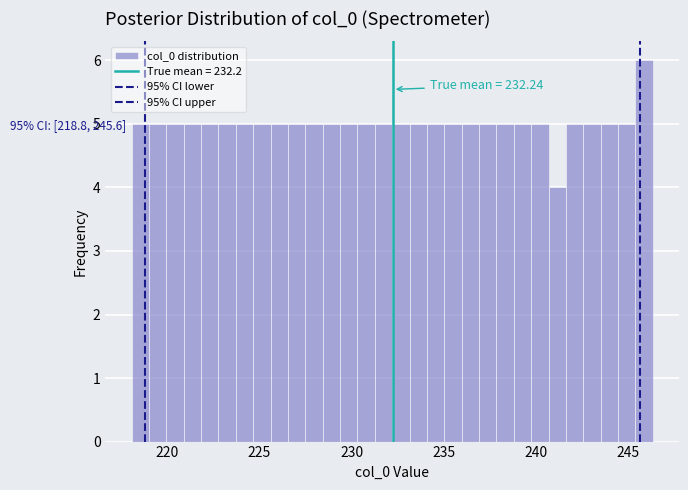

Read against the x-axis, roughly where is the centre of the tallest bar?

246.0